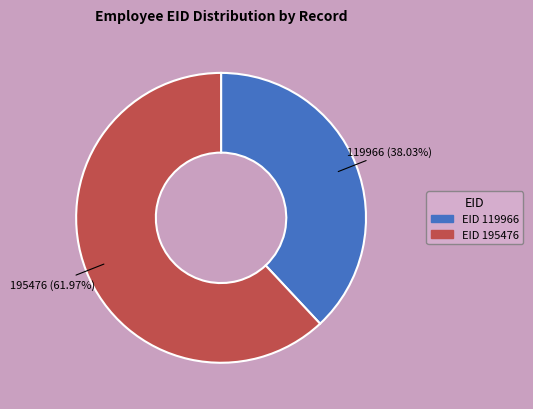

Is the sum of EID 119966 and EID 195476 greater than half?

Yes